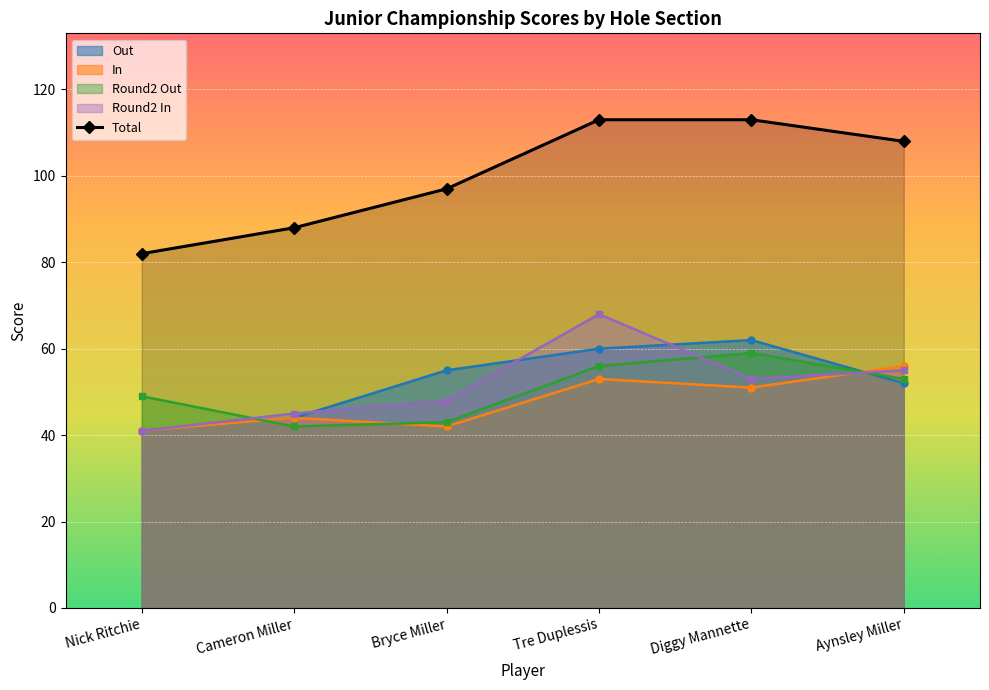

What is the label of the 6th point from the left?

Aynsley Miller